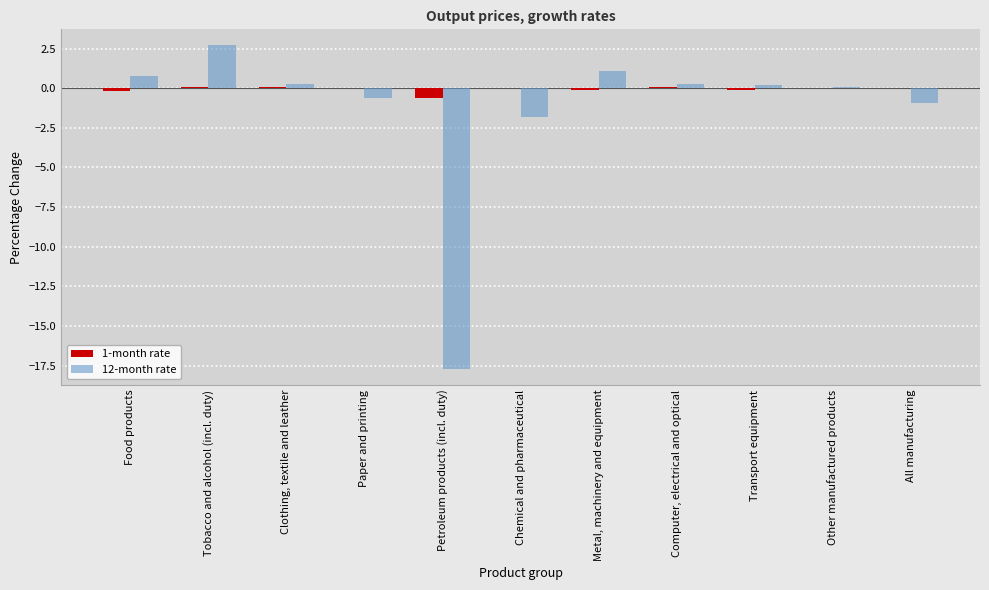

Which series has the largest total across all categories?

1-month rate